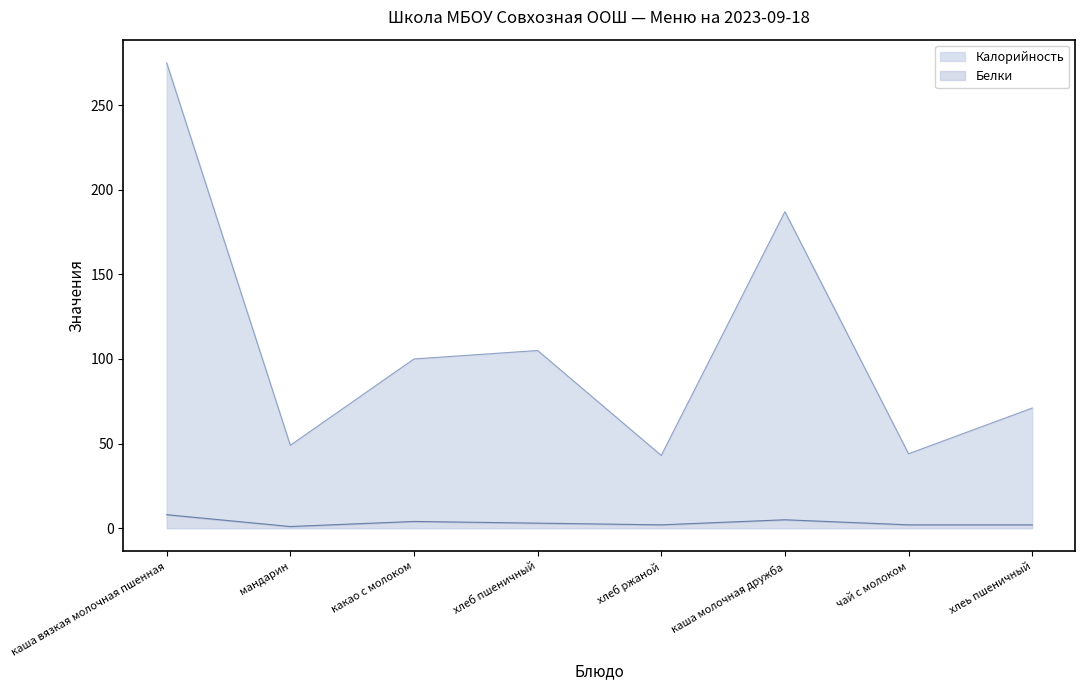

In Калорийность, how many points are lower than both neighbors (excluding endpoints)?

3